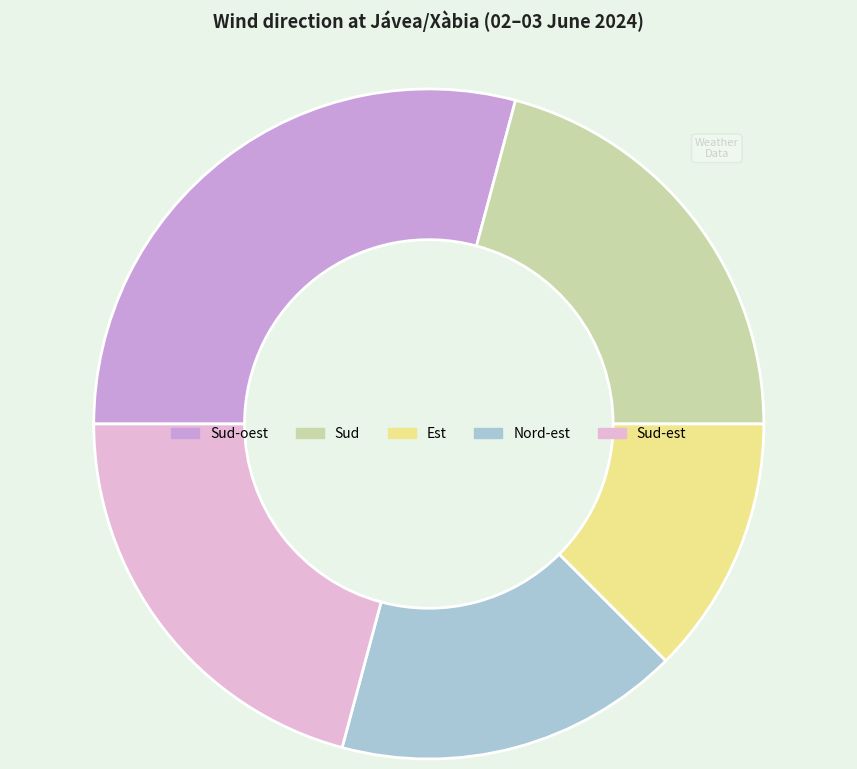

Which slice is the smallest?

Est